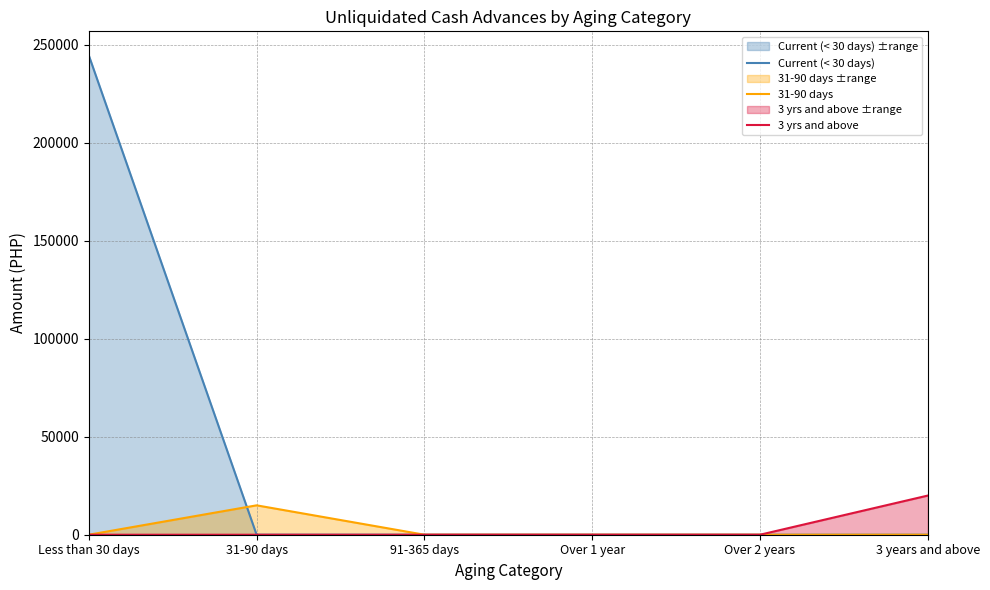

Between 3 years and above and Less than 30 days, which is larger?

Less than 30 days